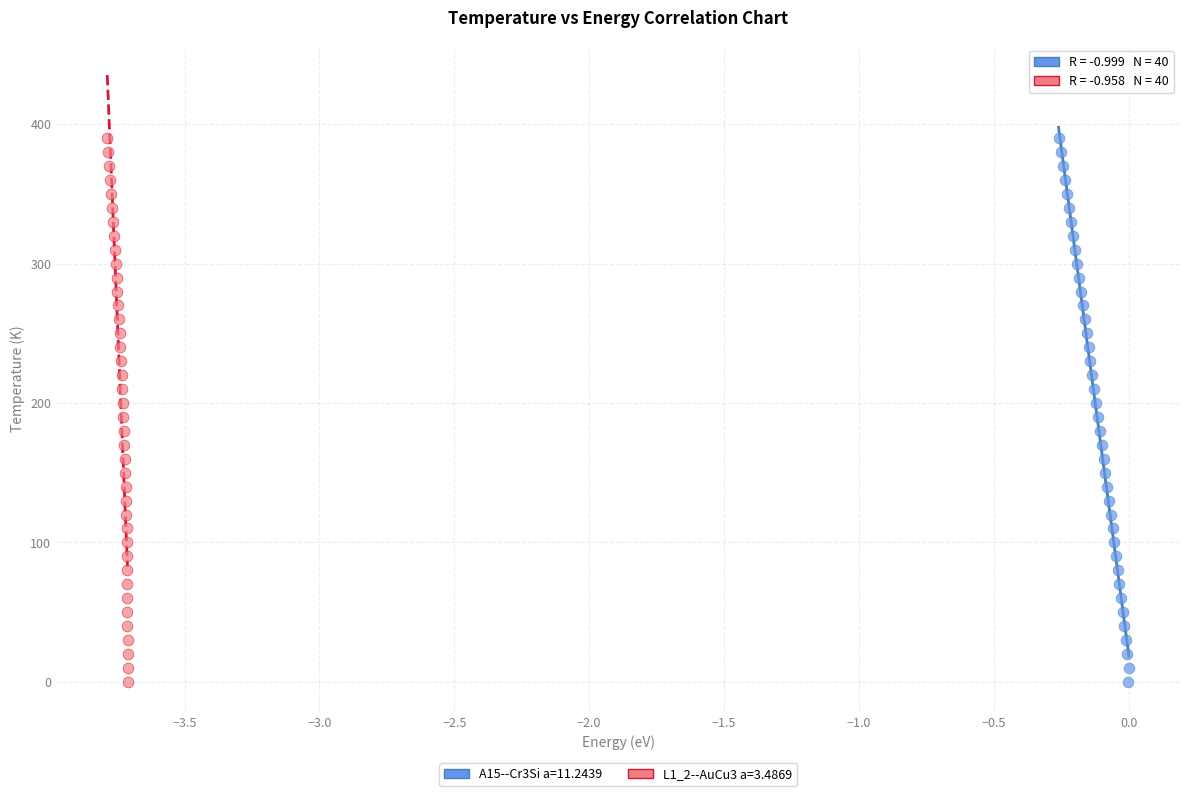

What are all the series names shown in the legend?

A15--Cr3Si a=11.2439, L1_2--AuCu3 a=3.4869